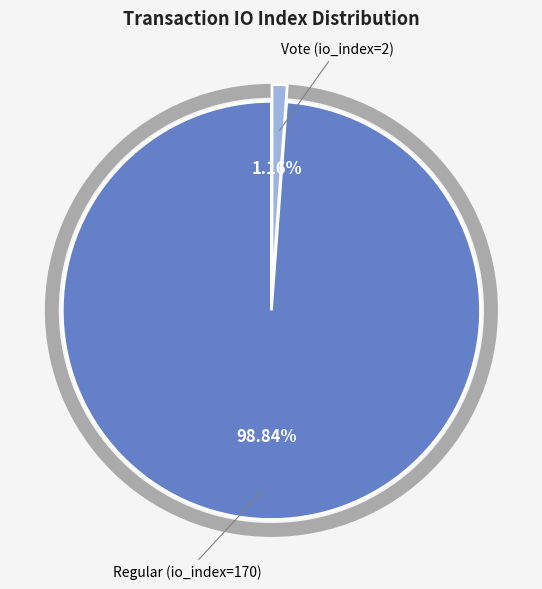

To the nearest percent, what is the difference between the largest and smallest slice percentages?

98%